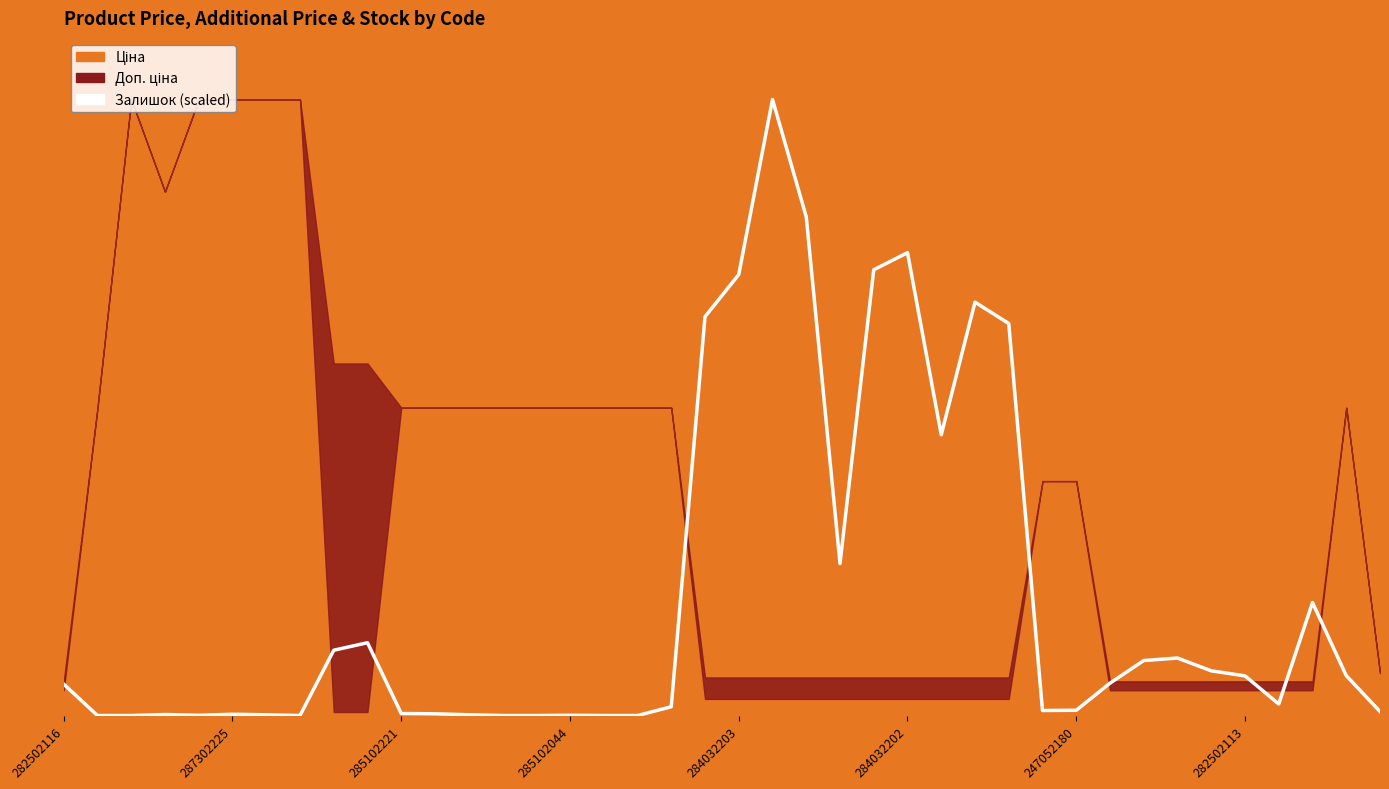

What is the difference between the maximum and minimum values?

19831.1